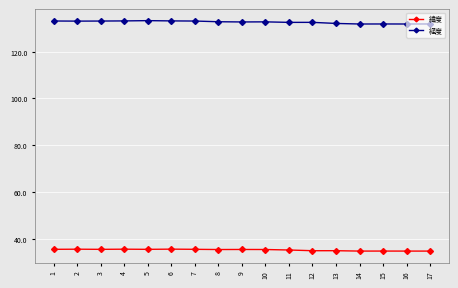

What is the difference between the 経度 values at 16 and 11?

0.7